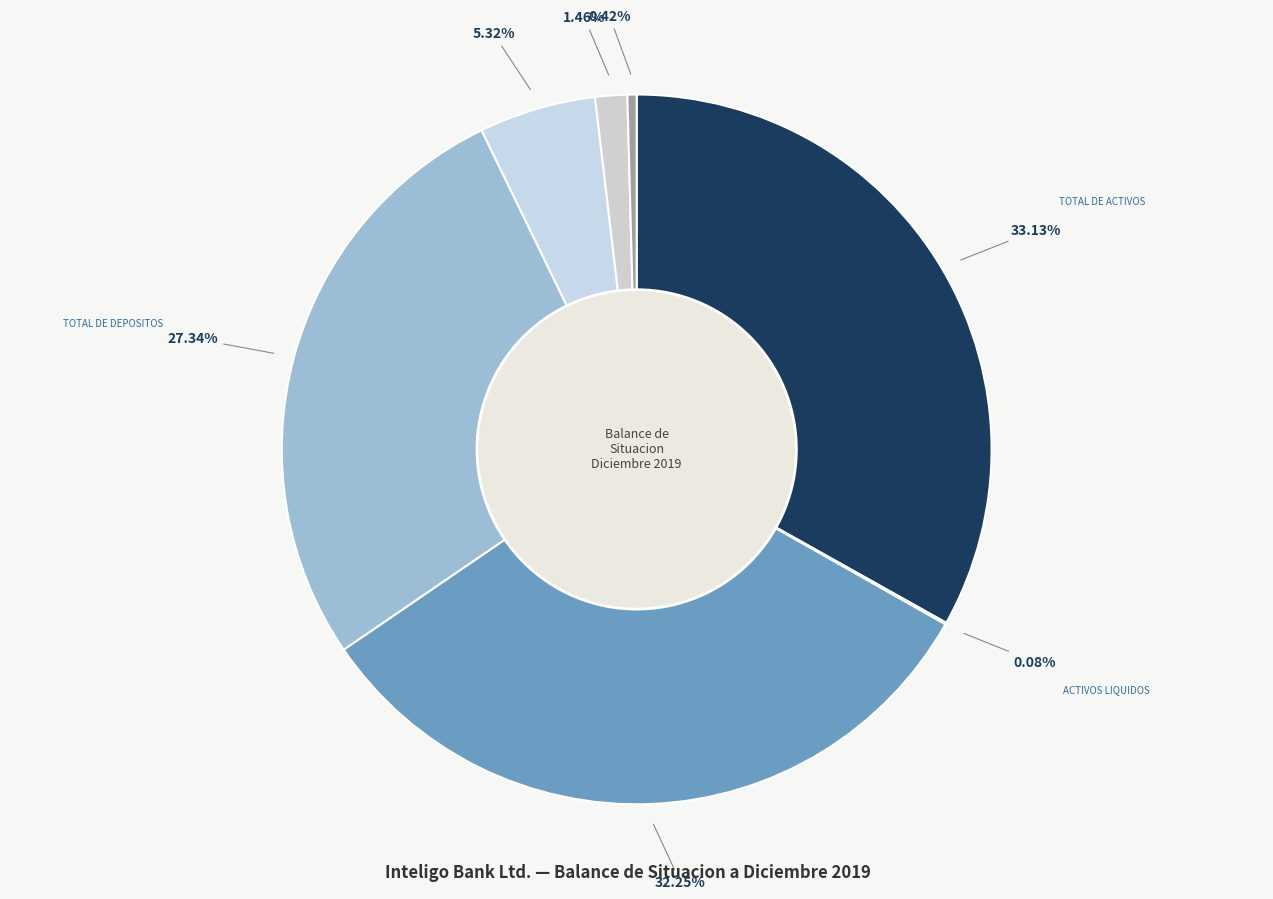

The TOTAL DE DEPOSITOS slice represents 34% of the pie. True or false?

False